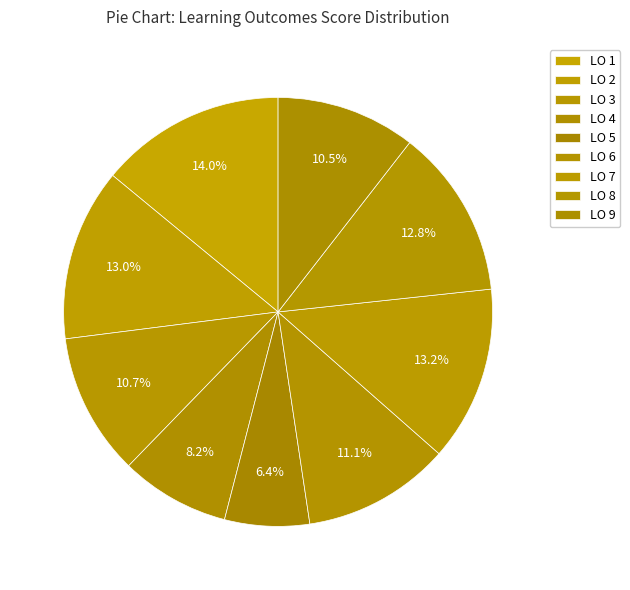

Is there a majority slice in this chart?

No